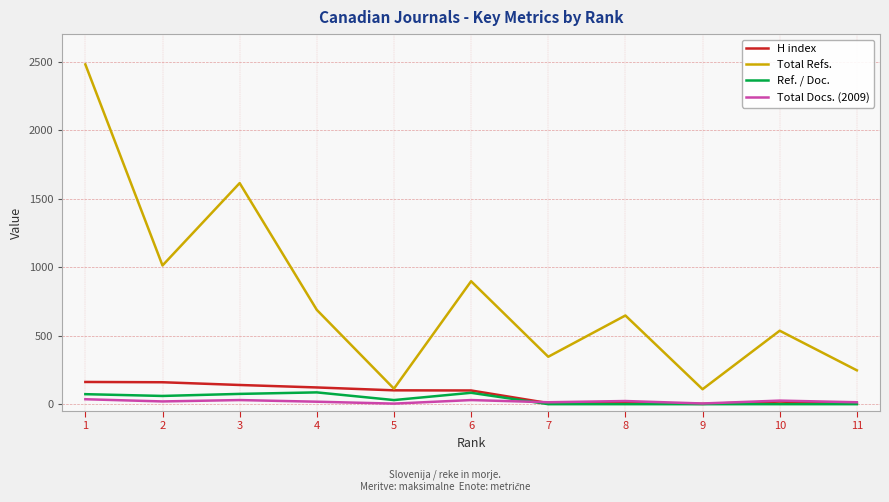

Where does the H index series first go above 100?

1